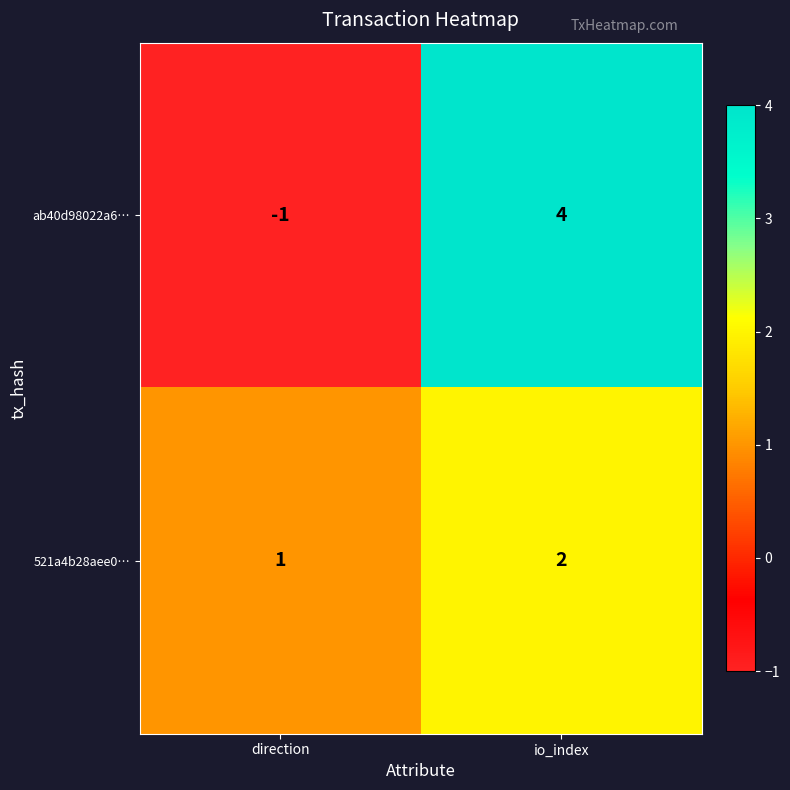

How many categories are shown in the chart?

2